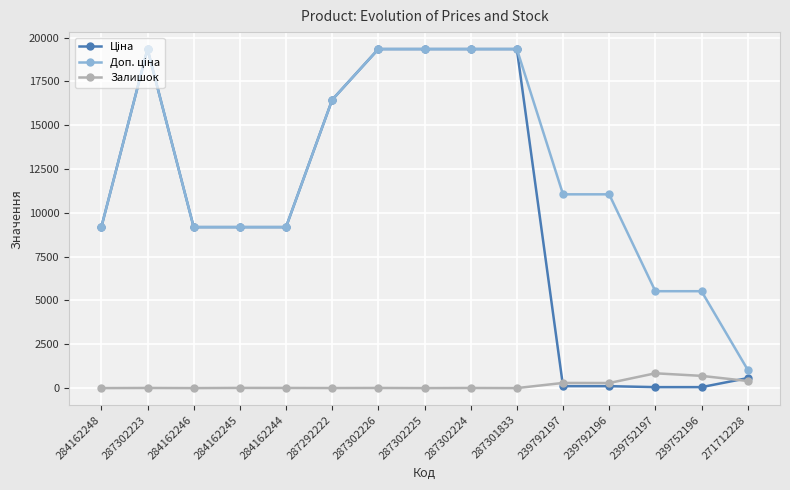

What is the total value across all series at 287302225?

38686.1